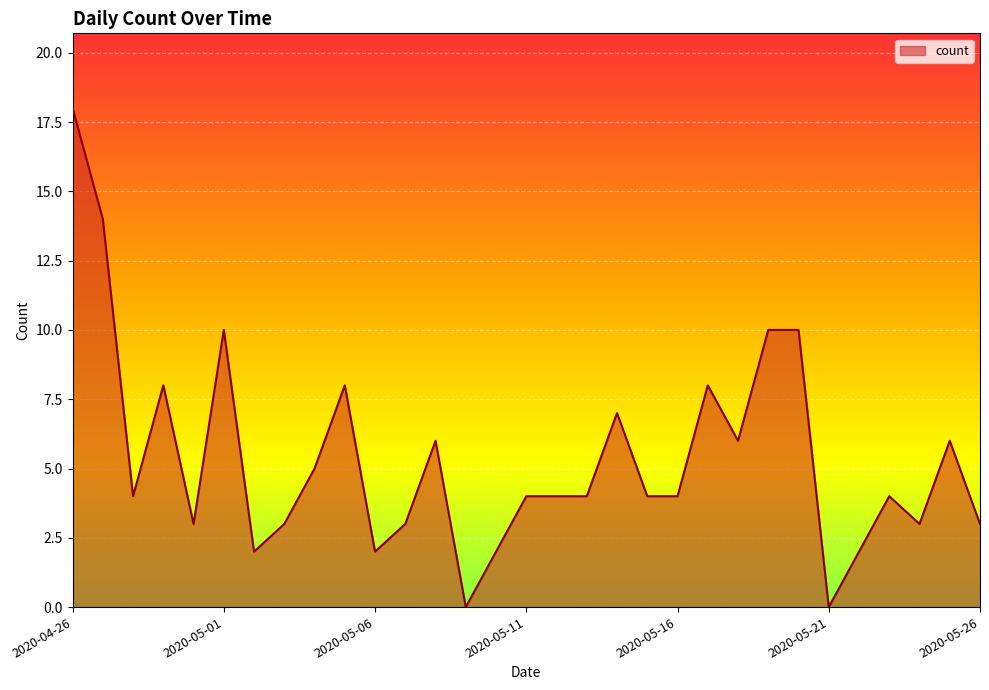

What is the difference between the maximum and minimum values?

18